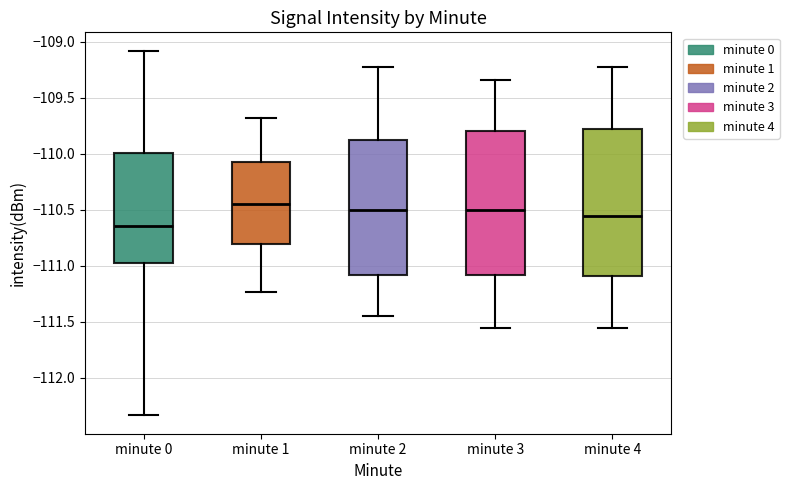

Reading left to right, transcribe this box plot: for each box, give where its median line is, the range the box spans, and where its two whiskers end, as read against the y-axis. The values are not printed on the chart, so give them approximately, as read against the axis.

minute 0: median -110.65, box -110.95 to -110.00, whiskers -112.35 to -109.10
minute 1: median -110.45, box -110.80 to -110.05, whiskers -111.25 to -109.70
minute 2: median -110.50, box -111.10 to -109.85, whiskers -111.45 to -109.25
minute 3: median -110.50, box -111.10 to -109.80, whiskers -111.55 to -109.35
minute 4: median -110.55, box -111.10 to -109.80, whiskers -111.55 to -109.25